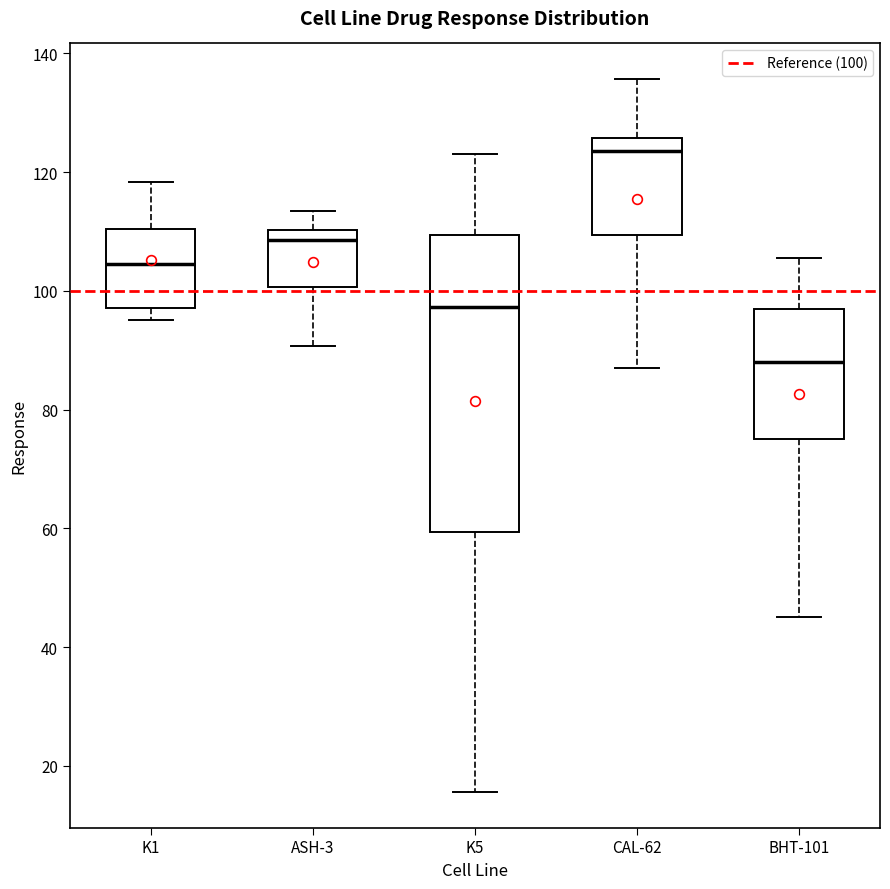

Where is the upper edge of the box for CAL-62 on the y-axis? The values are not printed on the chart, so give them approximately, as read against the axis.

126